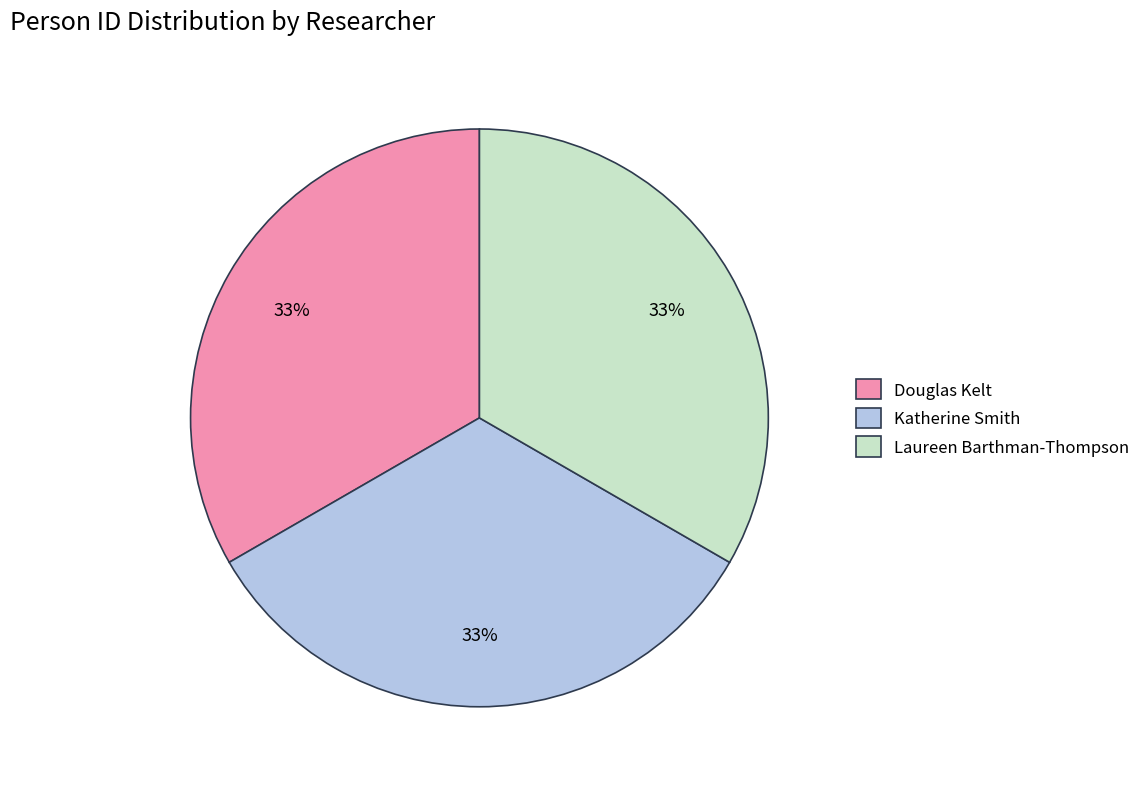

How many segments does this pie chart have?

3